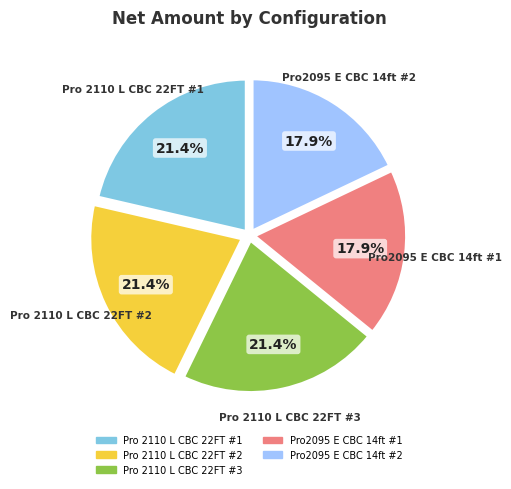

How many segments does this pie chart have?

5